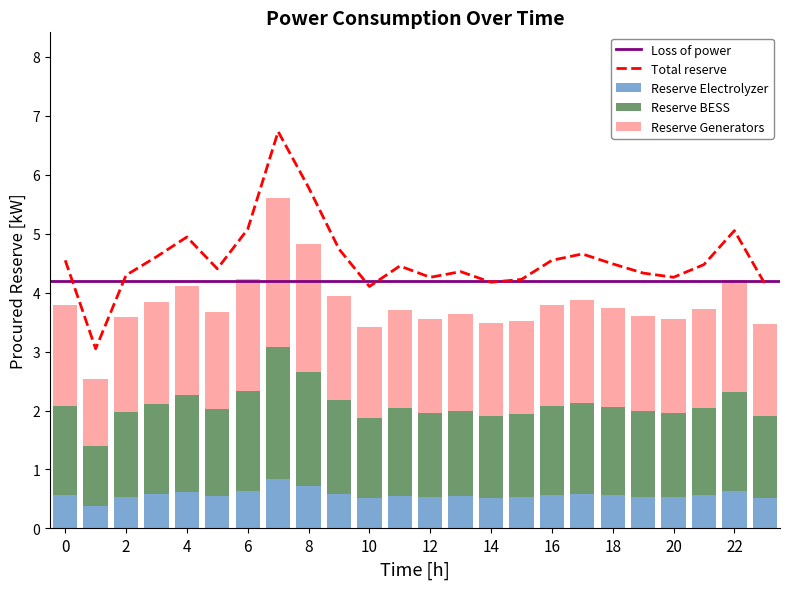

Between 21:00 and 17:00, which is larger?

17:00